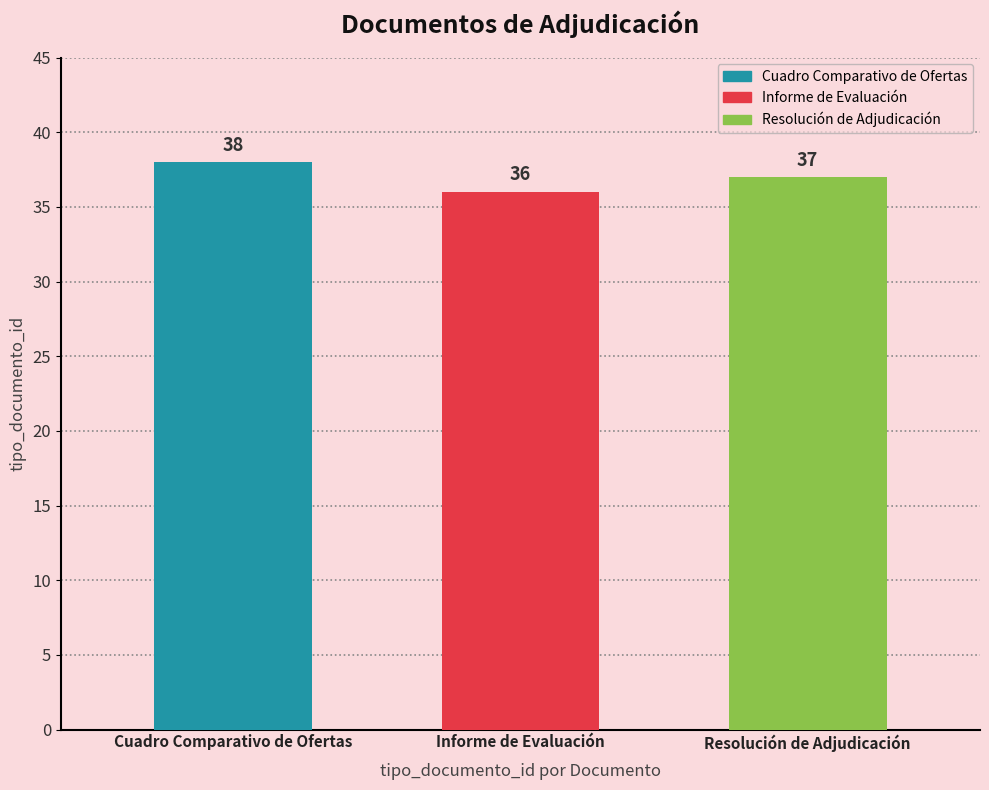

What is the label of the 1st bar from the right?

Resolución de Adjudicación